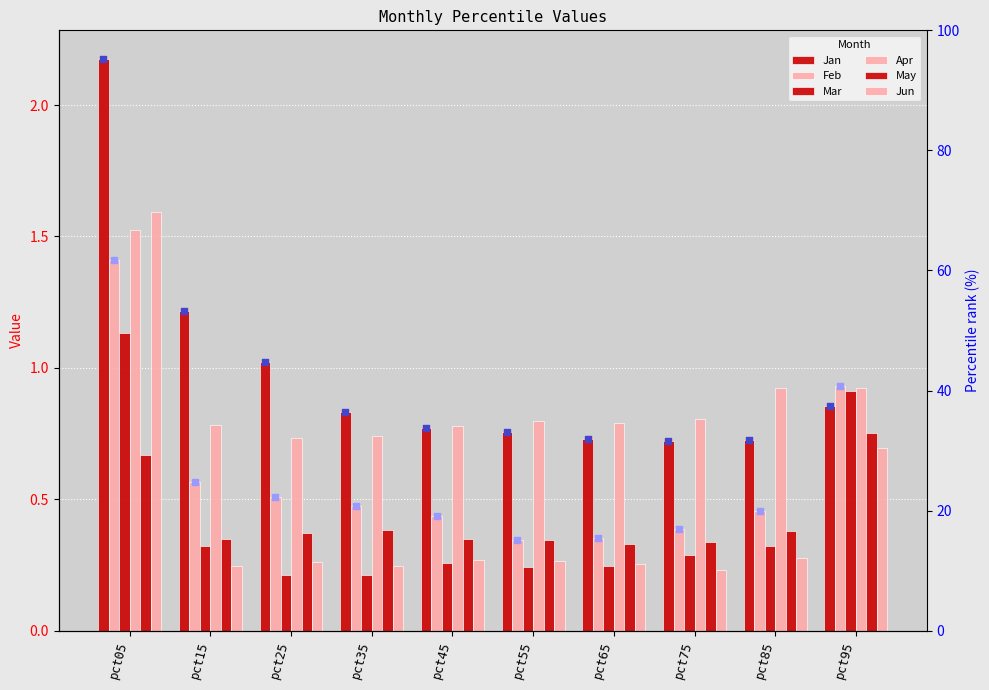

At which category is the sum across all series the highest?

pct05